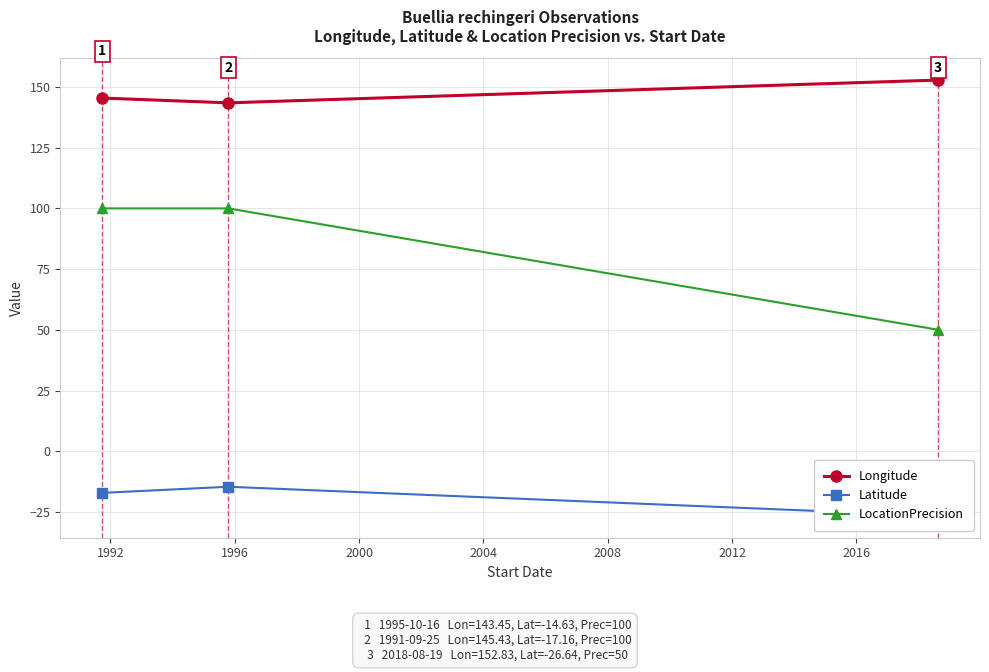

What is the highest value of the Latitude series?

-14.6